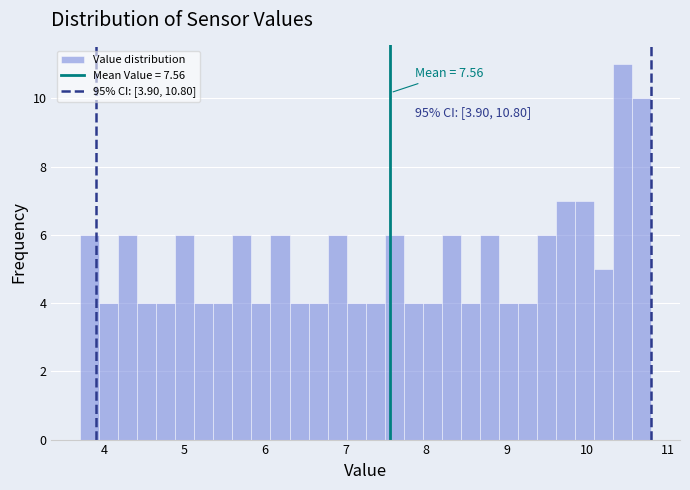

Around what value on the x-axis is the tallest bar? Give the approximate position of its centre, as read against the axis.

10.4